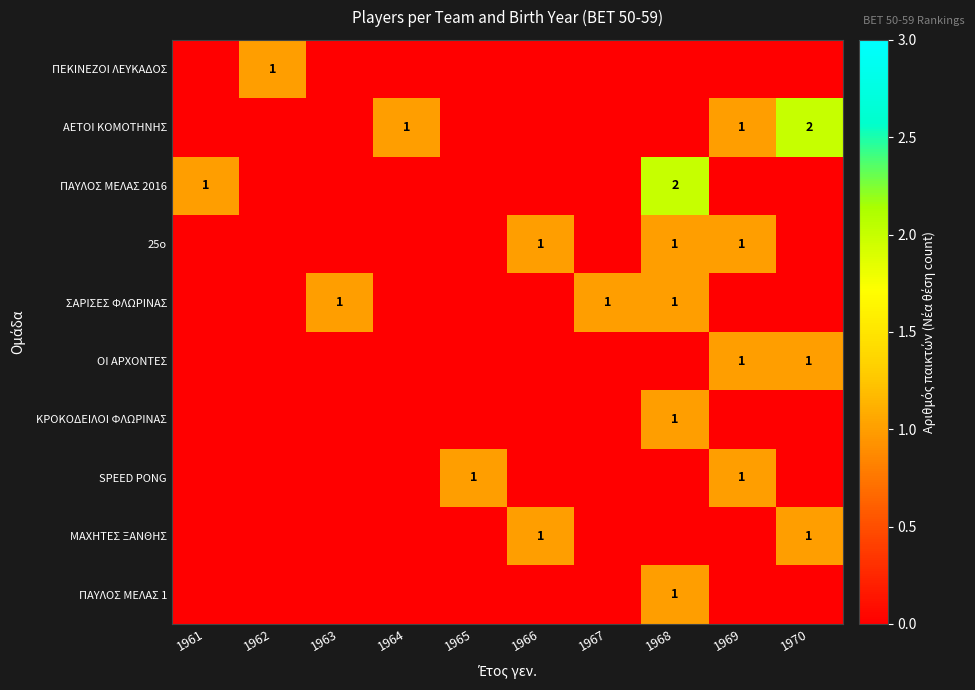

True or false: ΣΑΡΙΣΕΣ ΦΛΩΡΙΝΑΣ has a value of 1 at 1963.

True